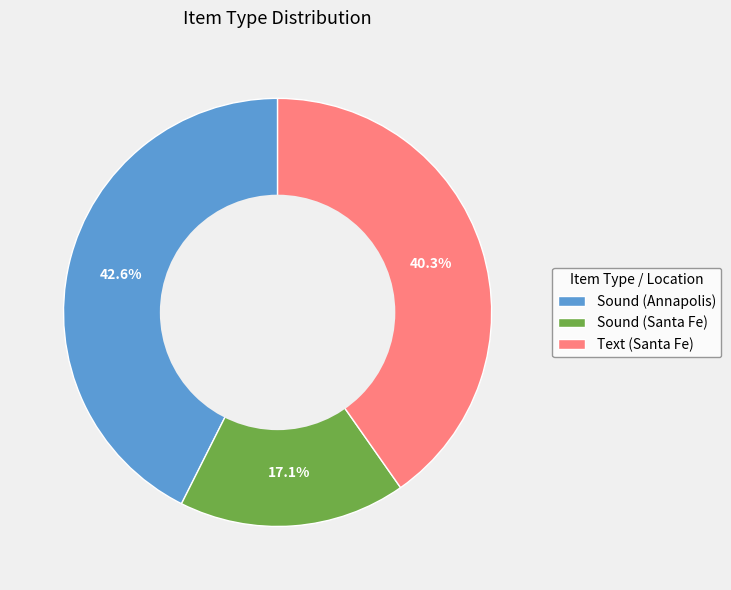

Rank the categories by value from highest to lowest.

Sound (Annapolis), Text (Santa Fe), Sound (Santa Fe)